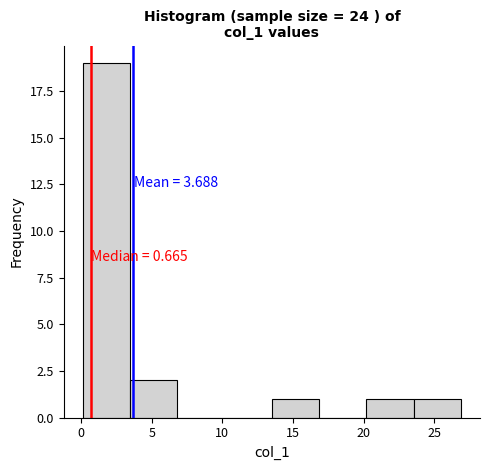

Over which range of the x-axis is the bar tallest?

0.0 to 3.5